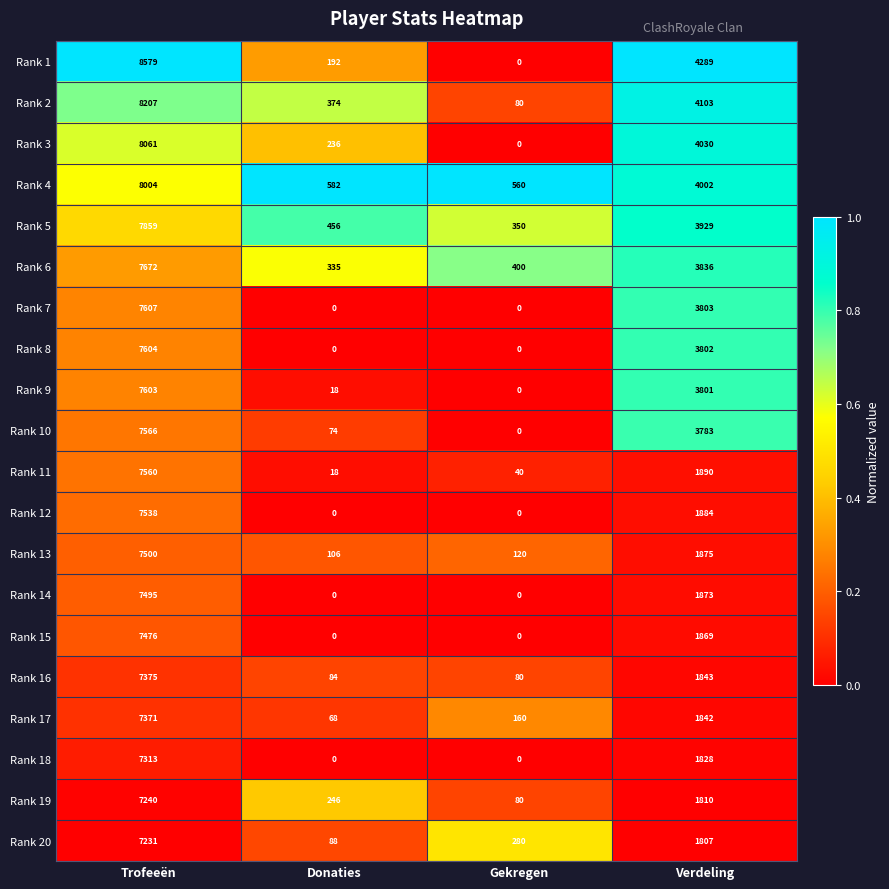

What is the difference between the highest and lowest values at Gekregen?

560